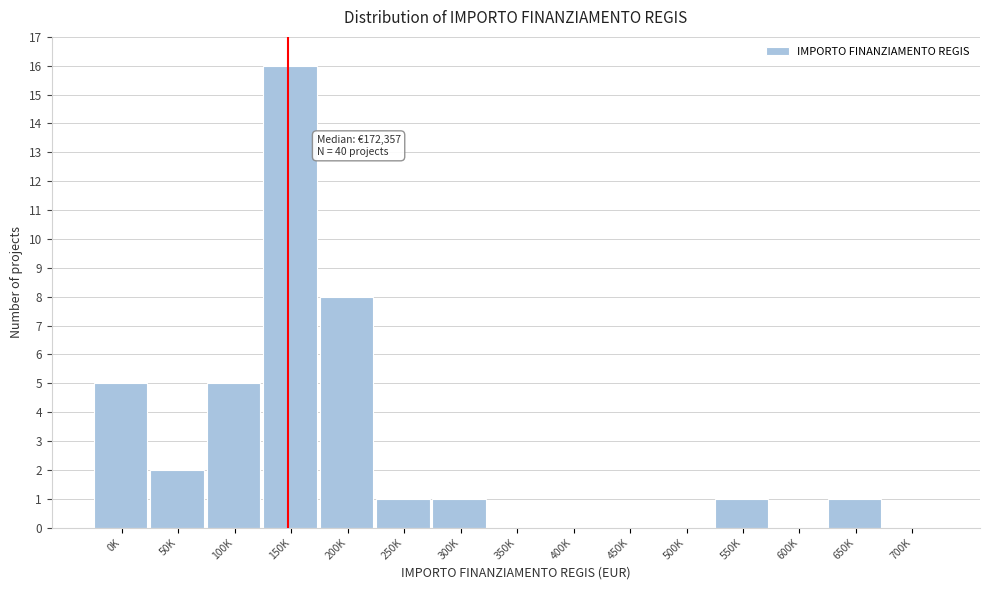

Reading left to right, list all the values displayed in this chart.

0K=5	50K=2	100K=5	150K=16	200K=8	250K=1	300K=1	350K=0	400K=0	450K=0	500K=0	550K=1	600K=0	650K=1	700K=0